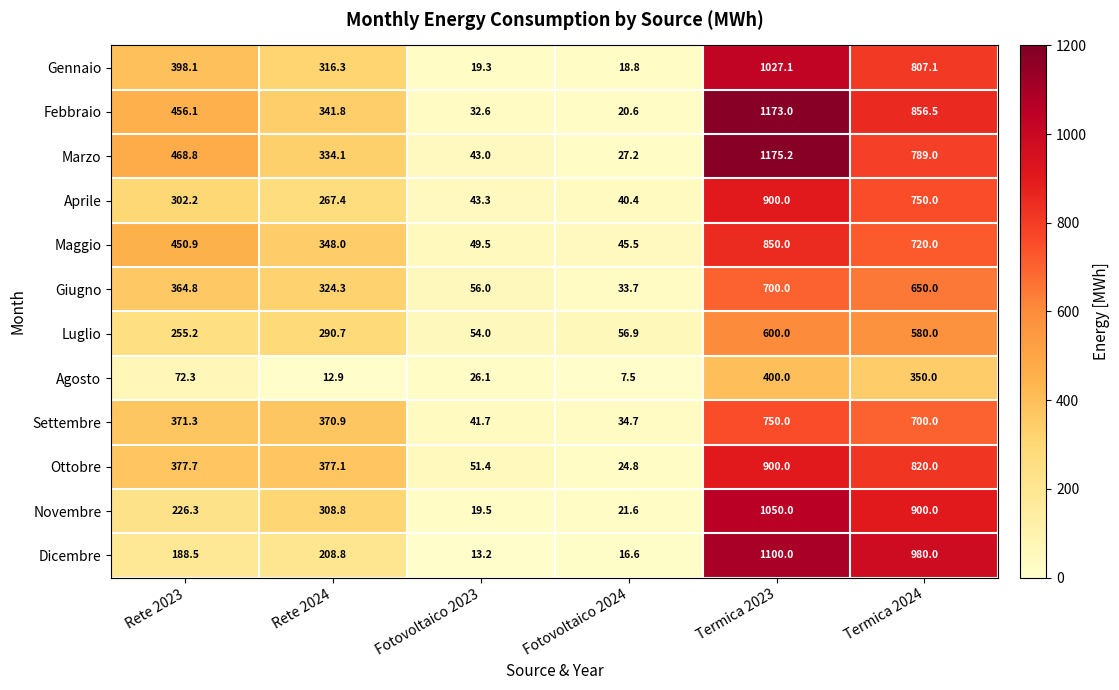

True or false: Dicembre has a value of 208.8 at Rete 2024.

True